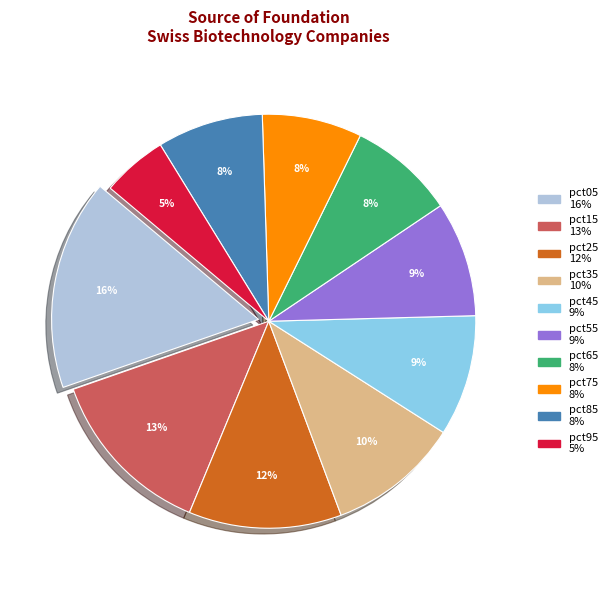

Do pct25 and pct65 together represent more than half of the pie?

No